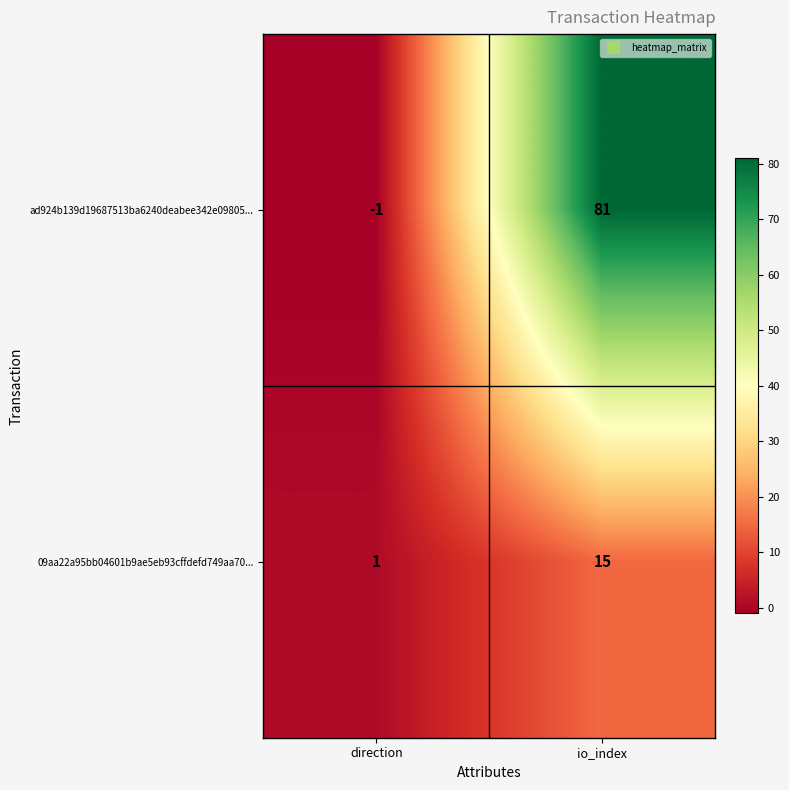

Which series has the largest total across all categories?

ad924b139d19687513ba6240deabee342e09805...